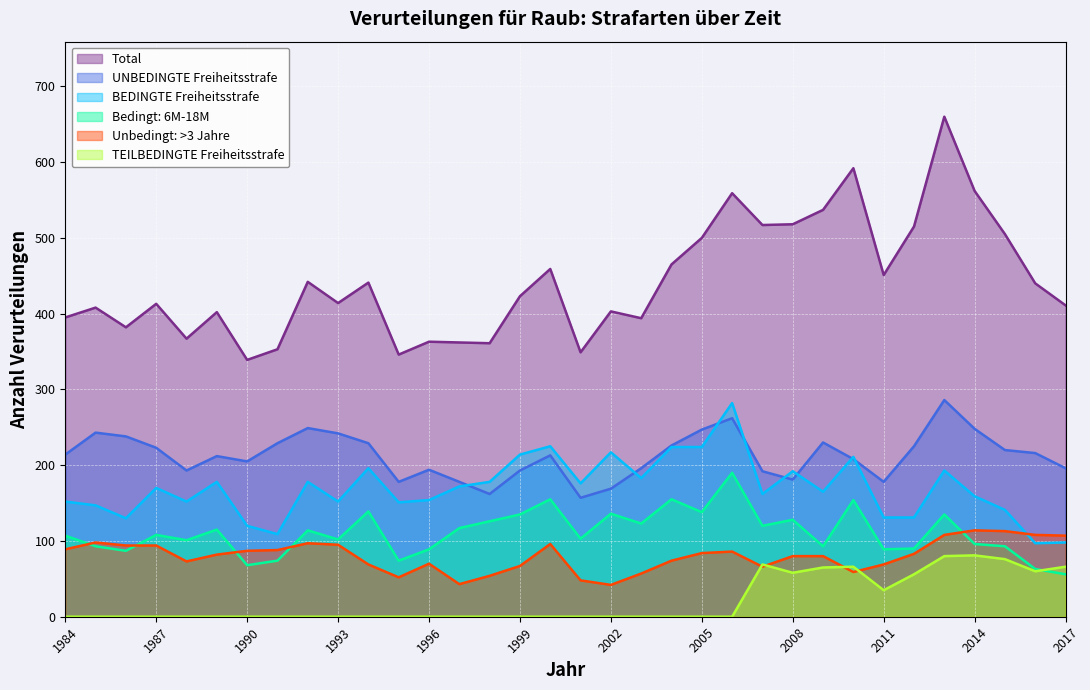

True or false: BEDINGTE Freiheitsstrafe has a value of 97 at 2016.

True